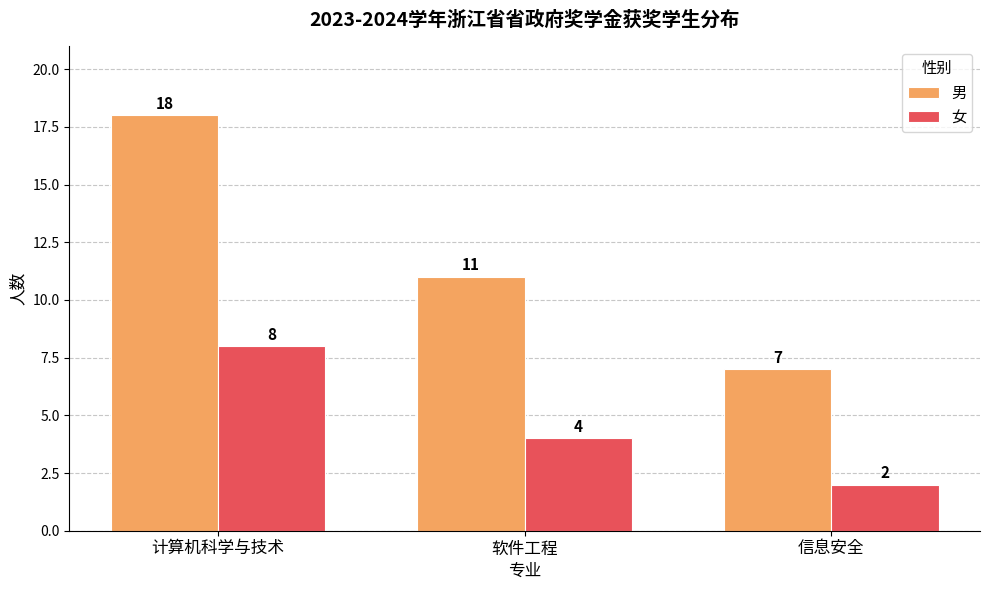

What are all the series names shown in the legend?

男, 女